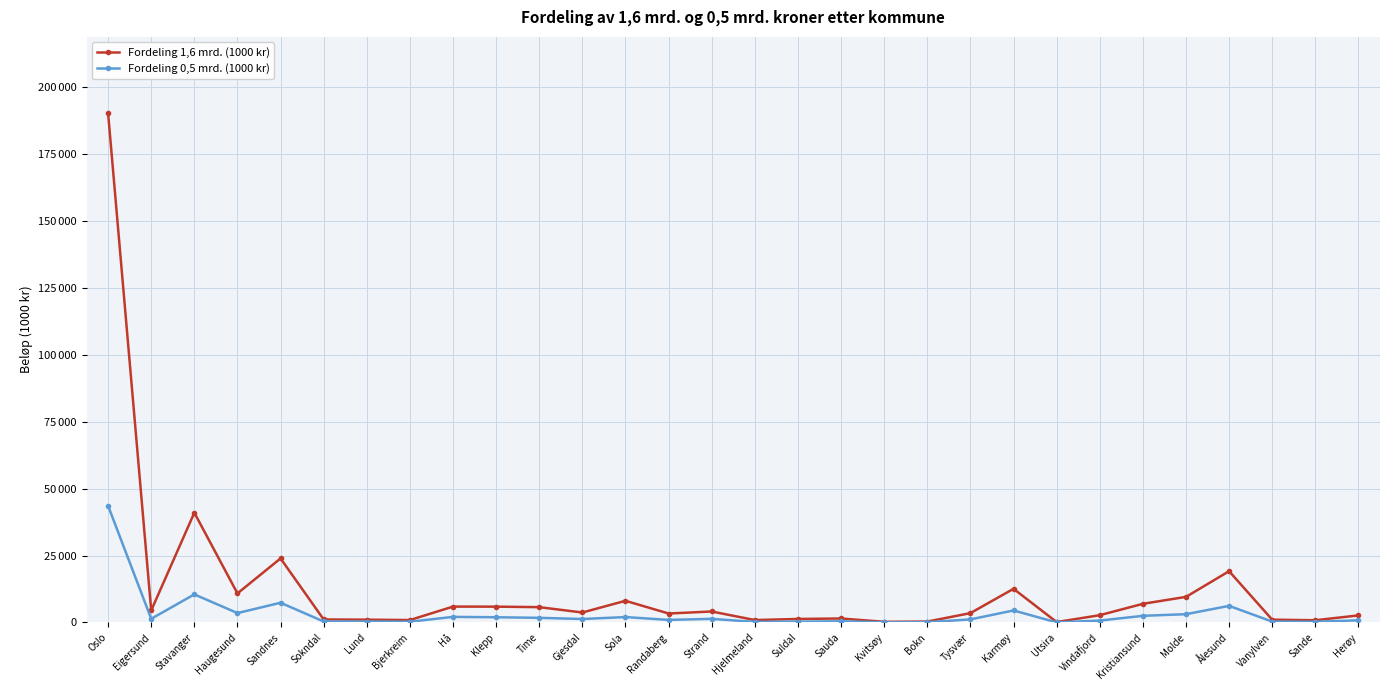

What is the difference between the maximum and minimum values in the Fordeling 0,5 mrd. (1000 kr) series?

43532